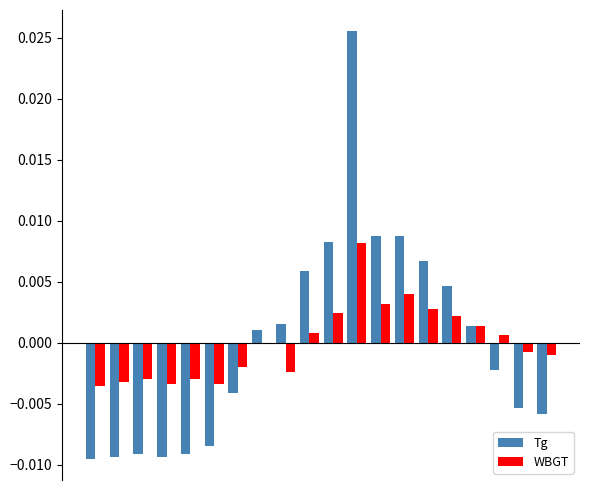

What are all the series names shown in the legend?

Tg, WBGT